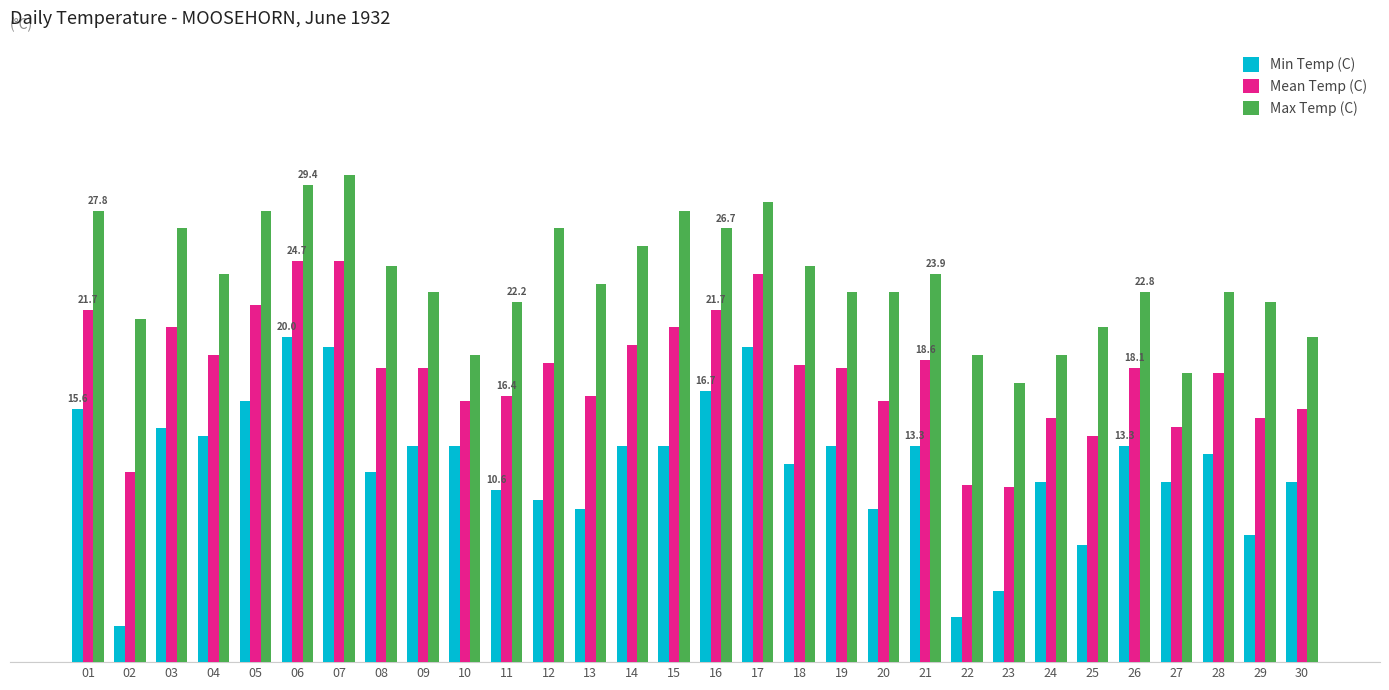

Reading left to right, list all the values displayed in this chart.

Min Temp (C): 15.6	2.2	14.4	13.9	16.1	20.0	19.4	11.7	13.3	13.3	10.6	10.0	9.4	13.3	13.3	16.7	19.4	12.2	13.3	9.4	13.3	2.8	4.4	11.1	7.2	13.3	11.1	12.8	7.8	11.1
Mean Temp (C): 21.7	11.7	20.6	18.9	22.0	24.7	24.7	18.1	18.1	16.1	16.4	18.4	16.4	19.5	20.6	21.7	23.9	18.3	18.1	16.1	18.6	10.9	10.8	15.0	13.9	18.1	14.5	17.8	15.0	15.6
Max Temp (C): 27.8	21.1	26.7	23.9	27.8	29.4	30.0	24.4	22.8	18.9	22.2	26.7	23.3	25.6	27.8	26.7	28.3	24.4	22.8	22.8	23.9	18.9	17.2	18.9	20.6	22.8	17.8	22.8	22.2	20.0